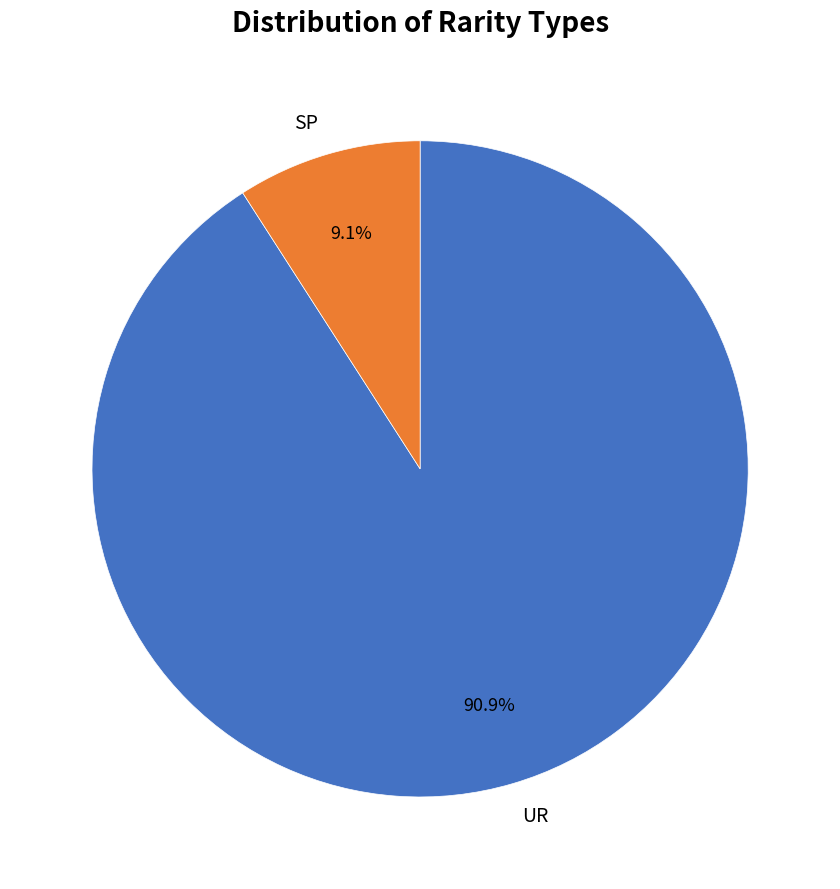

Which slice is the largest?

UR